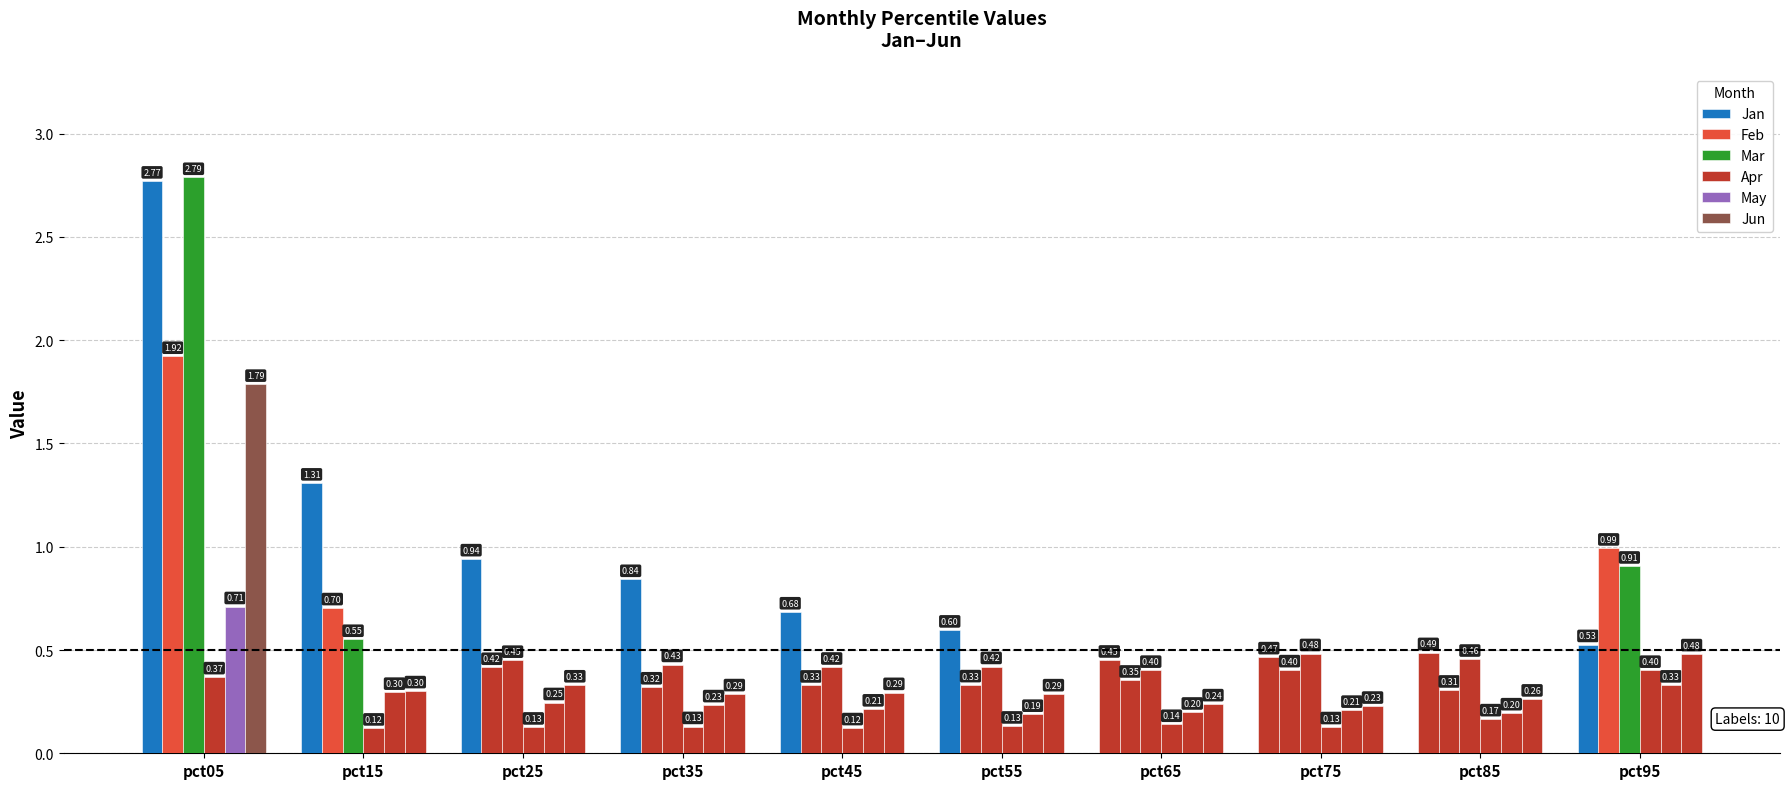

What is the value of the Jan bar at the 1st from the left?

2.8